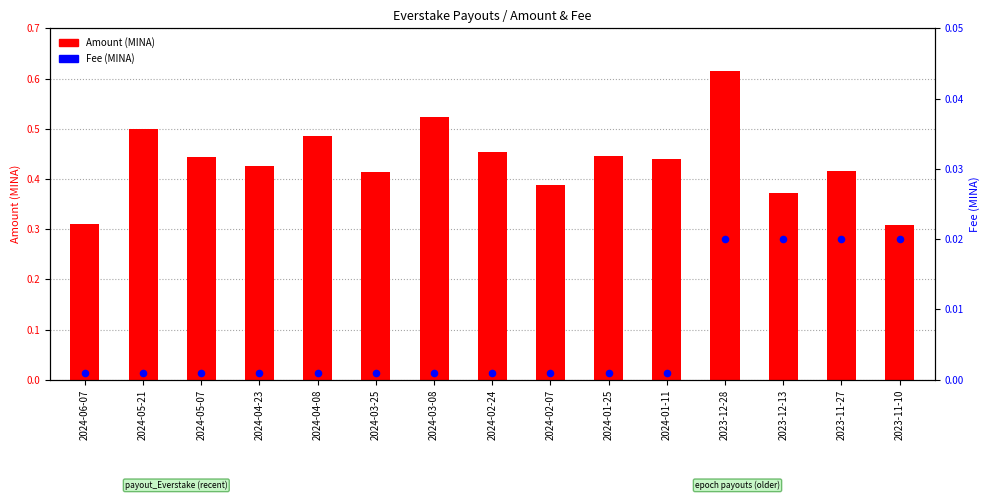

What is the total value across all series at 2024-02-07?

0.4